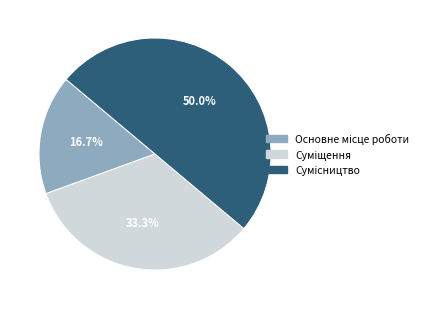

How many segments does this pie chart have?

3